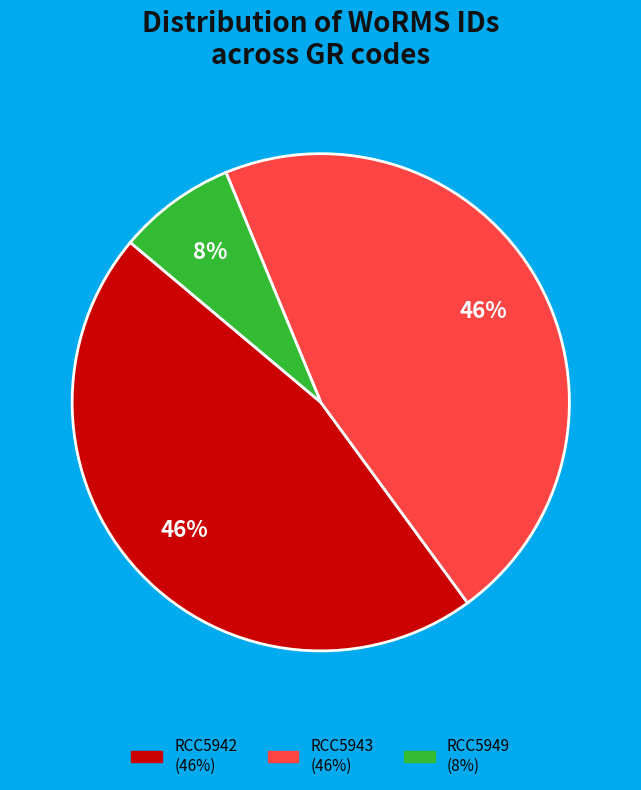

Which slice is the smallest?

RCC5949